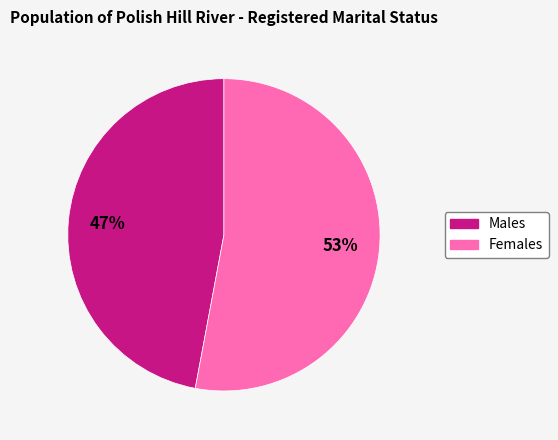

What is the smallest slice in the pie chart?

Males